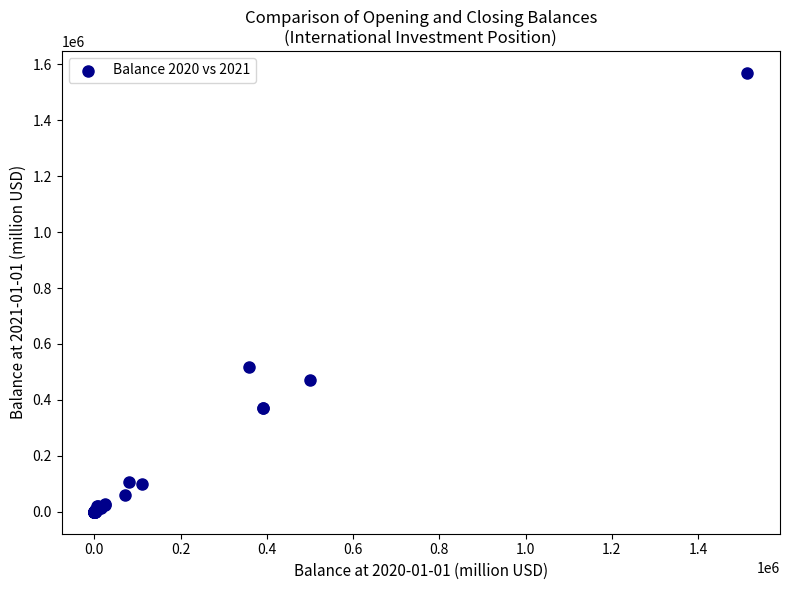

What Y value in the scatter plot is closest to 784543?

516731.2